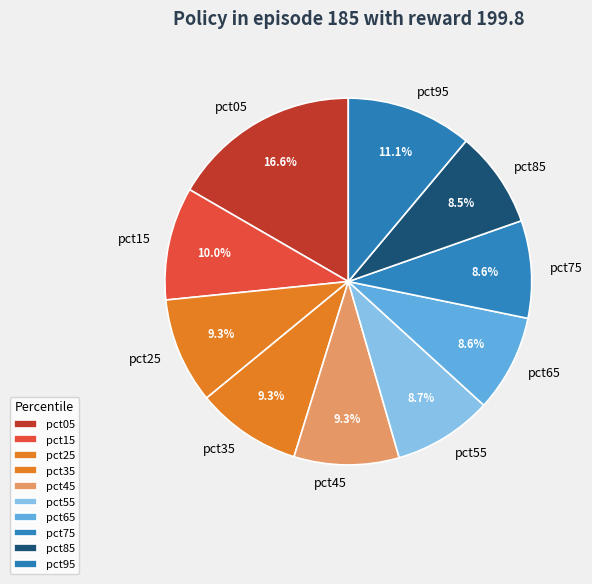

Does pct85 account for over 50% of the chart?

No